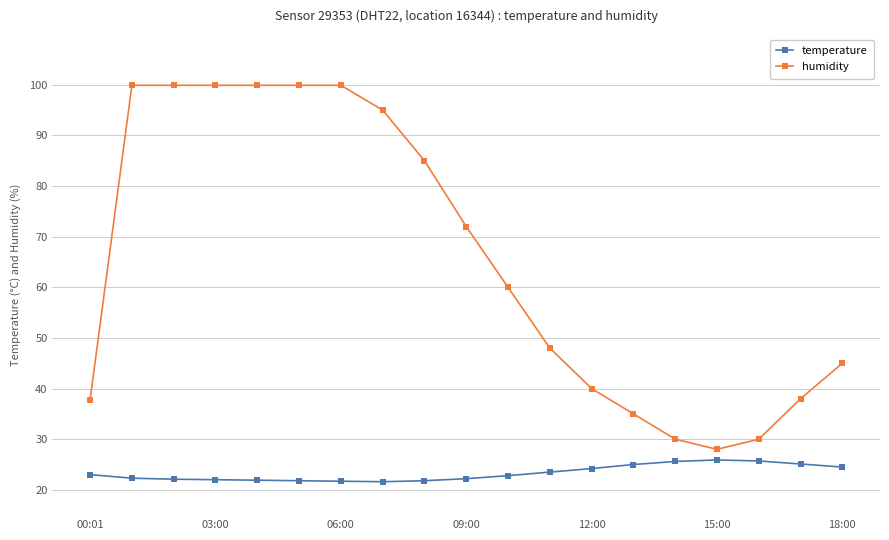

List the series in order of their overall mean, highest first.

humidity, temperature